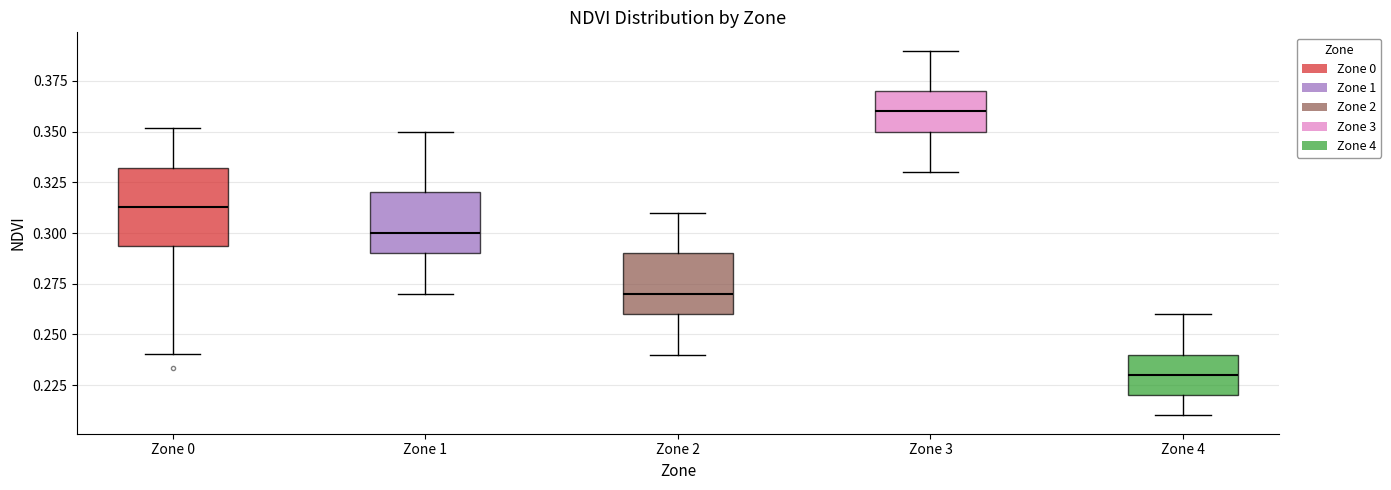

Which box is the tallest, from its lower edge to its upper edge?

Zone 0